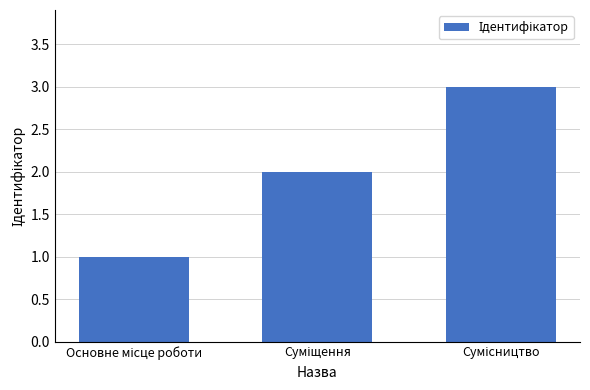

What is the greatest value displayed?

3